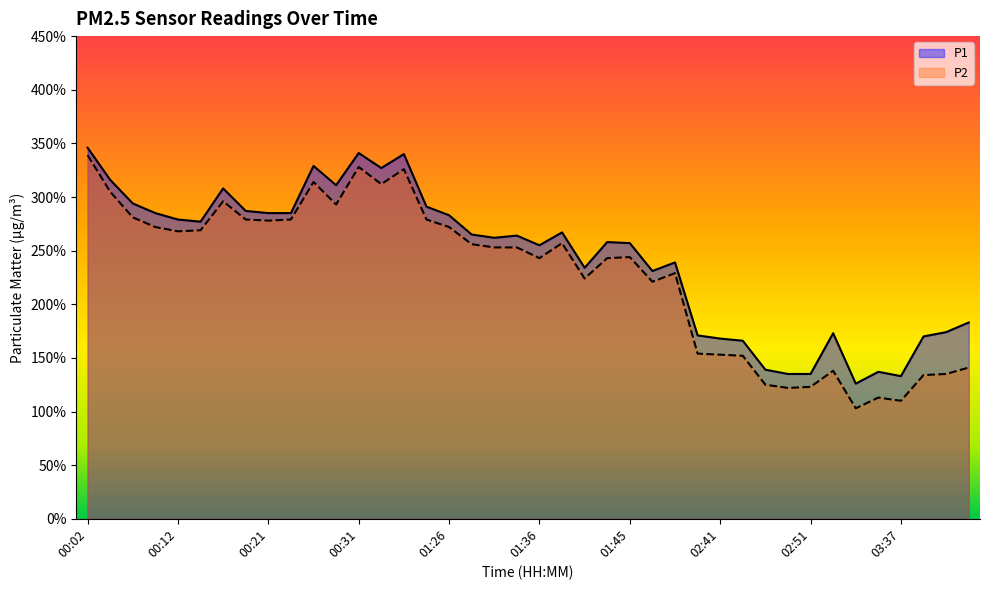

What is the total value across all series at 00:12?

5.5